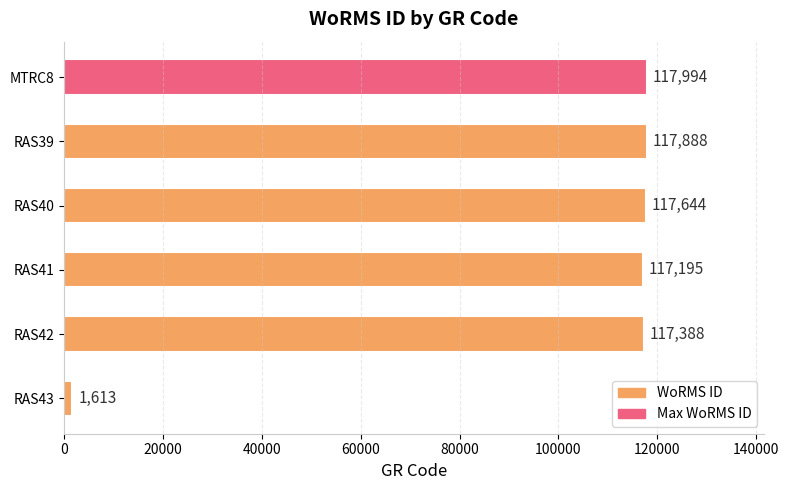

Reading bottom to top, transcribe all the data shown in this chart.

1613	117388	117195	117644	117888	117994